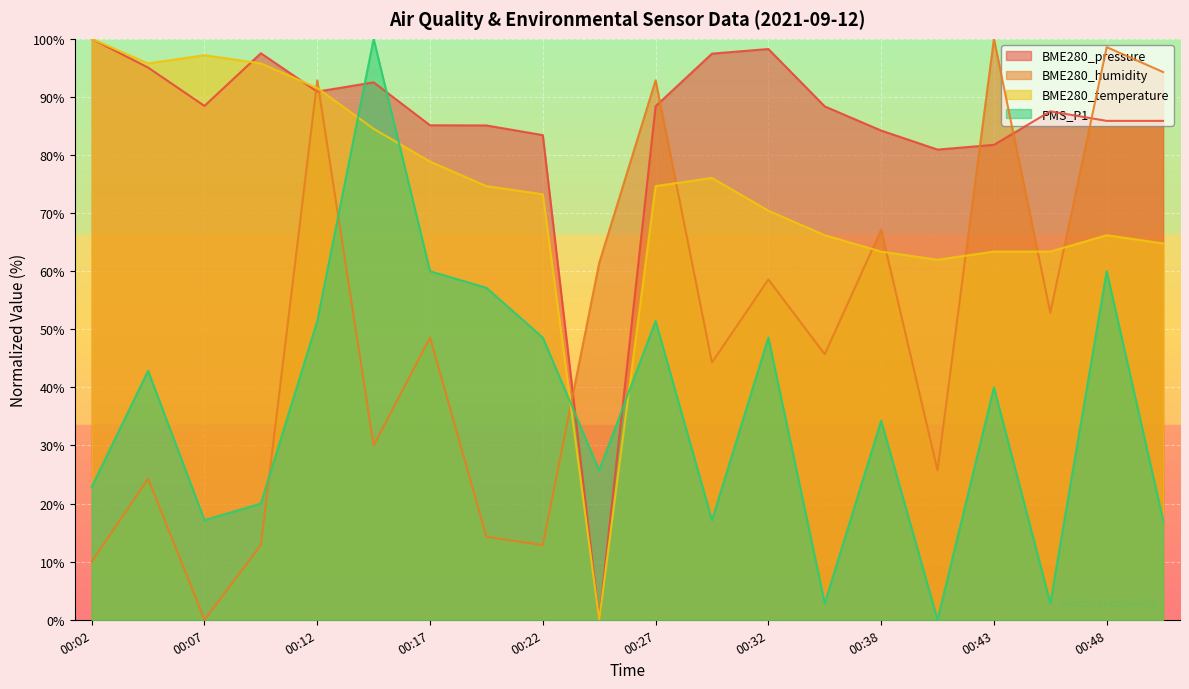

Count the number of data series in this chart.

4